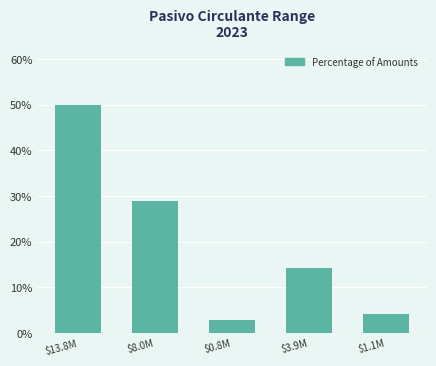

Reading left to right, what are all the values shown in this chart?

50.0	28.9	2.8	14.2	4.1